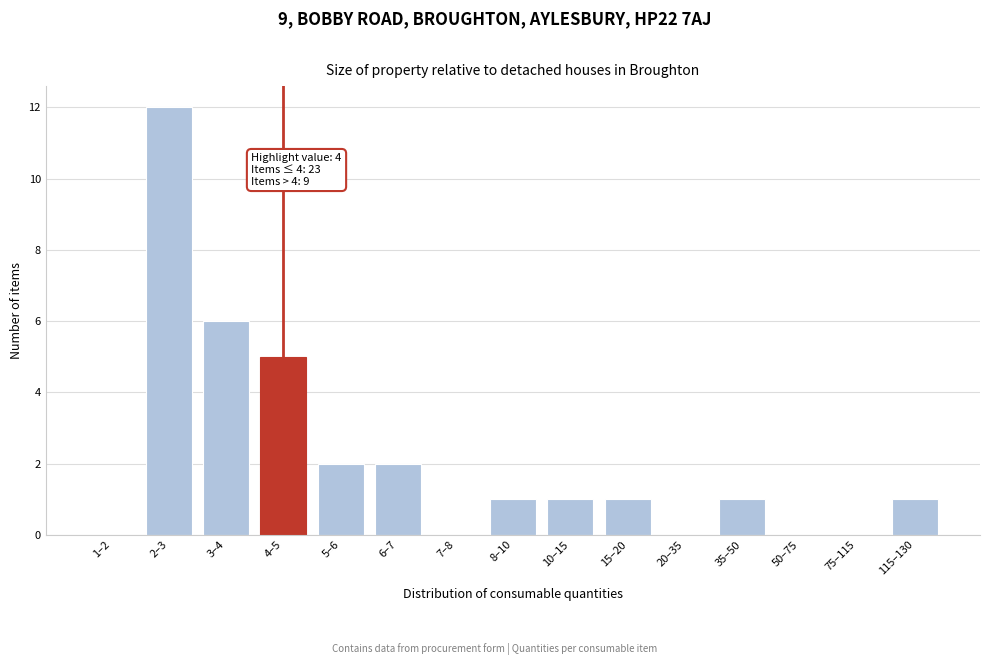

Reading left to right, extract all data points from this chart.

1–2=0	2–3=12	3–4=6	4–5=5	5–6=2	6–7=2	7–8=0	8–10=1	10–15=1	15–20=1	20–35=0	35–50=1	50–75=0	75–115=0	115–130=1